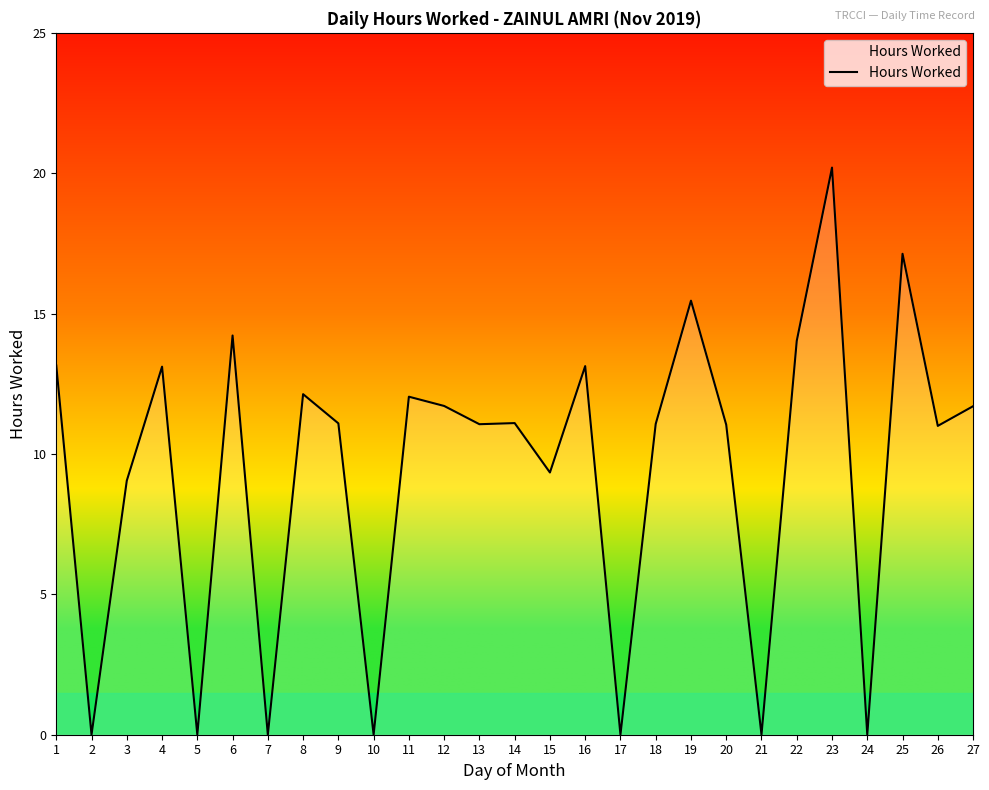

Is it true that the value at 9 is 7.2?

False